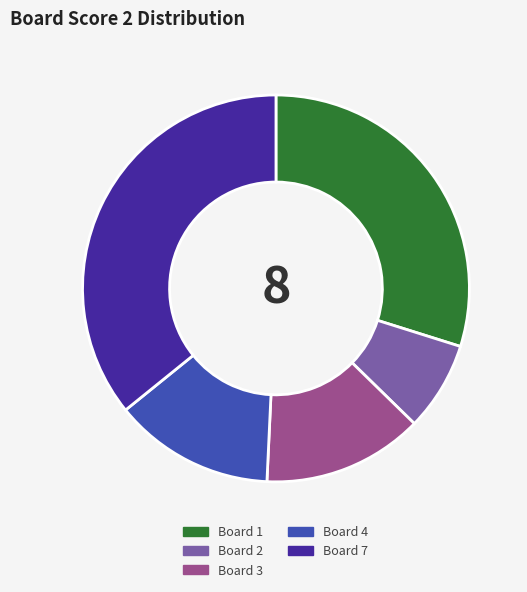

Count the number of slices in the pie.

5